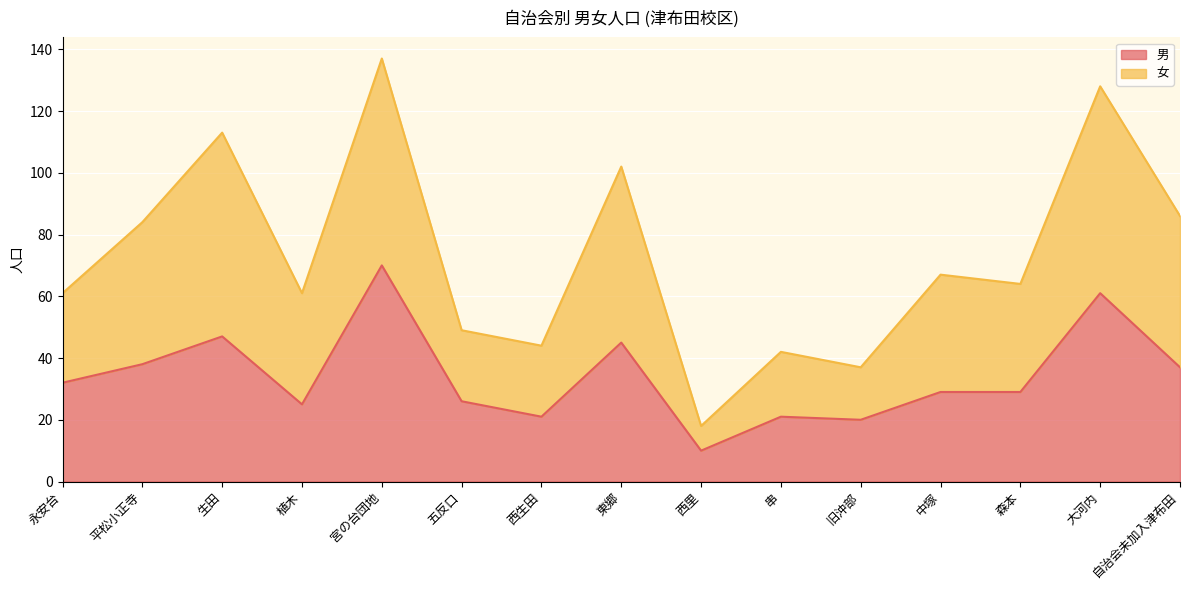

The 男 series shows 37 at 自治会未加入津布田. True or false?

True